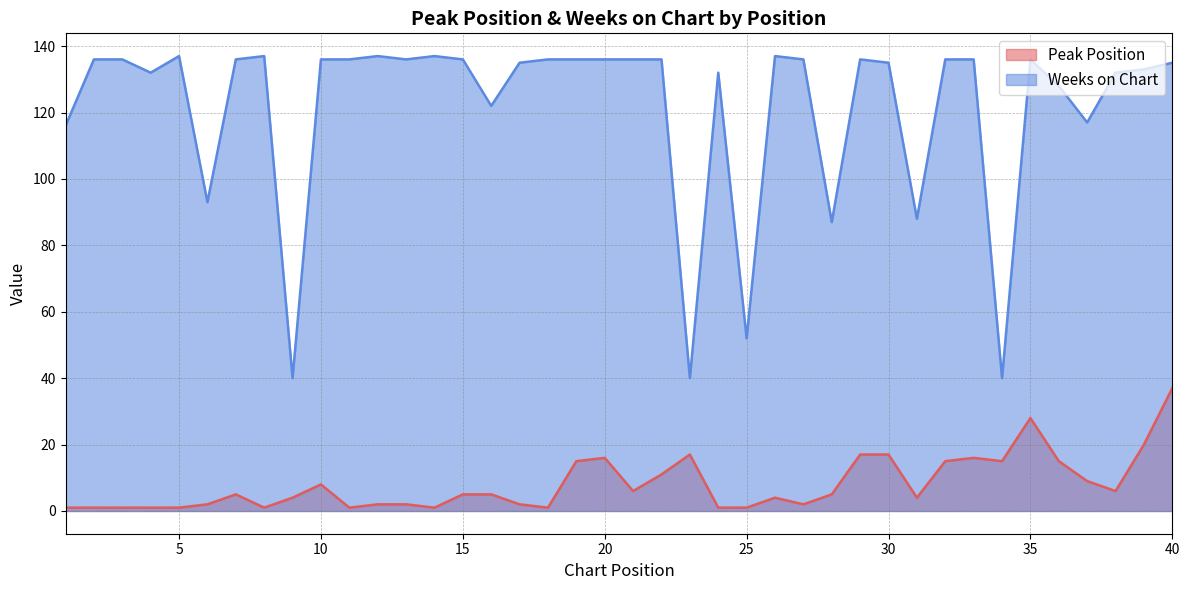

Reading left to right, list all the values displayed in this chart.

Peak Position: 1	1	1	1	1	2	5	1	4	8	1	2	2	1	5	5	2	1	15	16	6	11	17	1	1	4	2	5	17	17	4	15	16	15	28	15	9	6	20	37
Weeks on Chart: 116	136	136	132	137	93	136	137	40	136	136	137	136	137	136	122	135	136	136	136	136	136	40	132	52	137	136	87	136	135	88	136	136	40	136	128	117	132	133	135